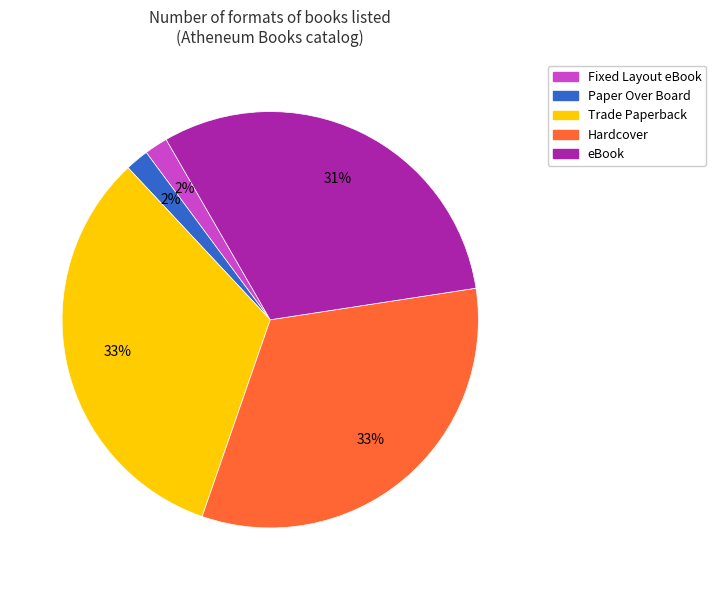

Is there any slice that represents more than half of the pie?

No